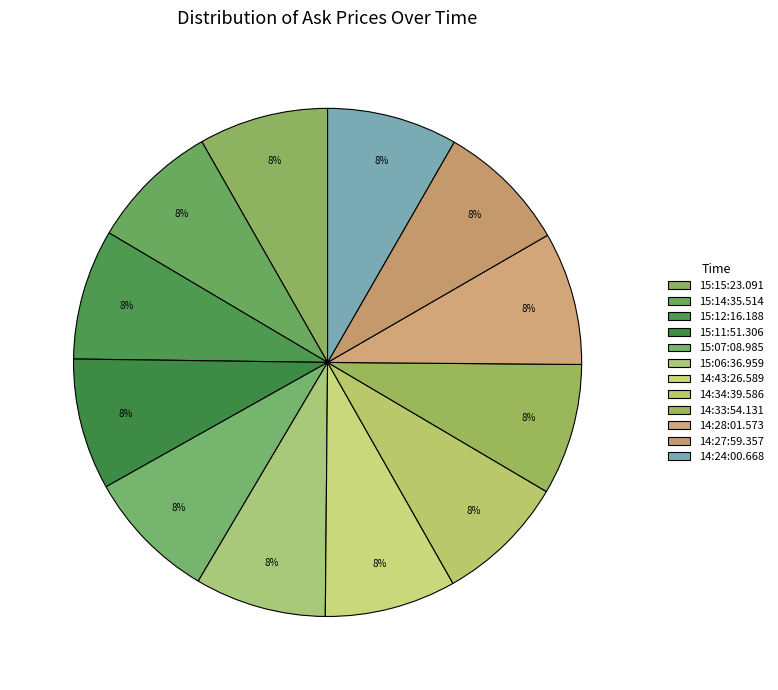

Count the number of slices in the pie.

12